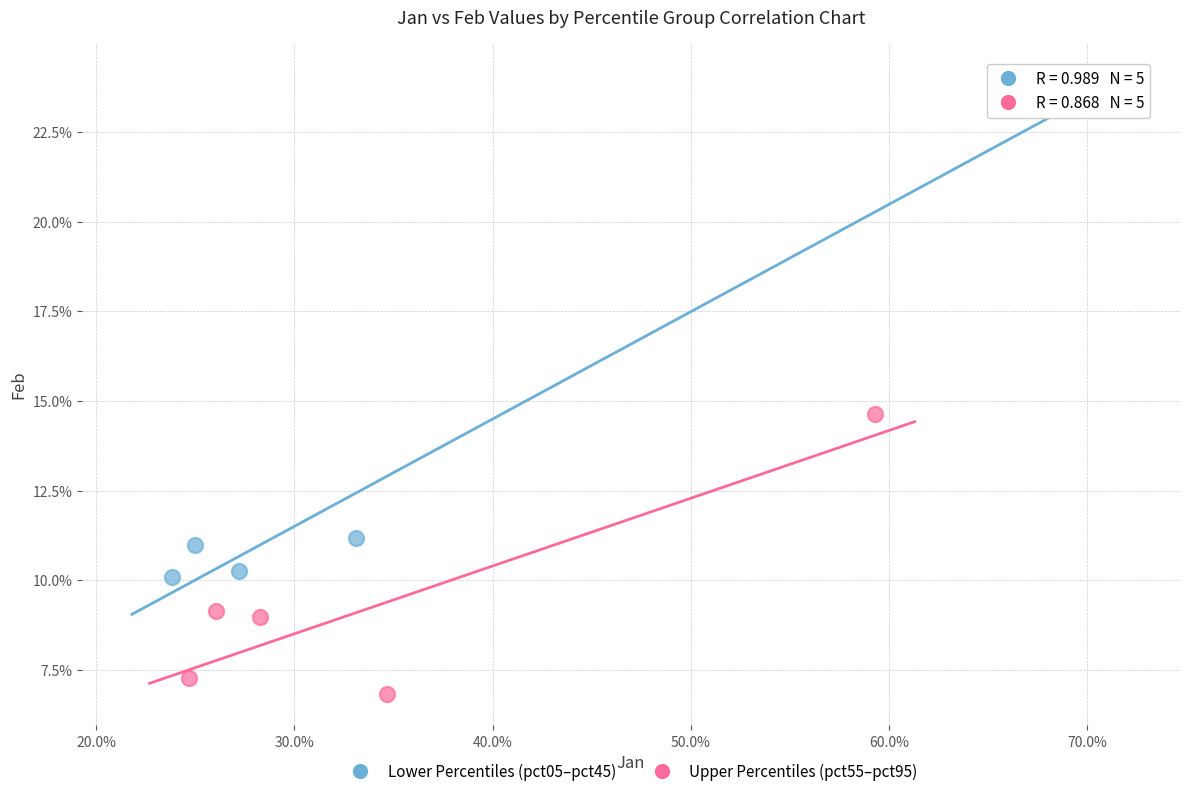

Which series has the largest Y range (max minus min)?

Lower Percentiles (pct05–pct45)